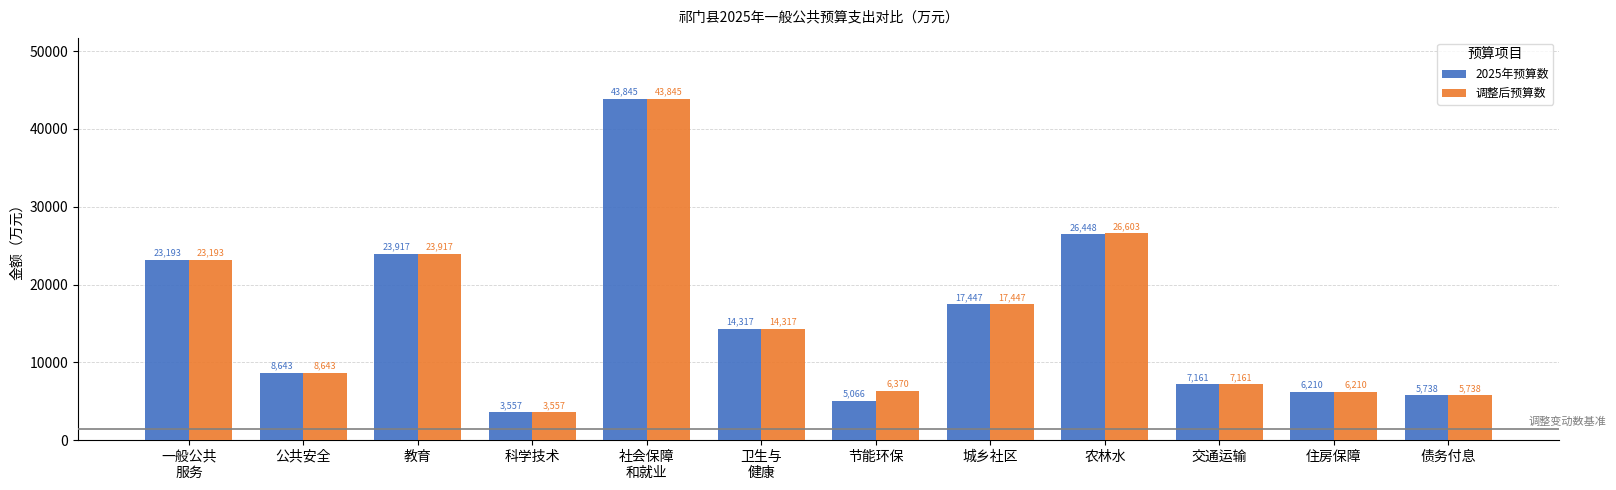

The 调整后预算数 series shows 23193 at 一般公共
服务. True or false?

True